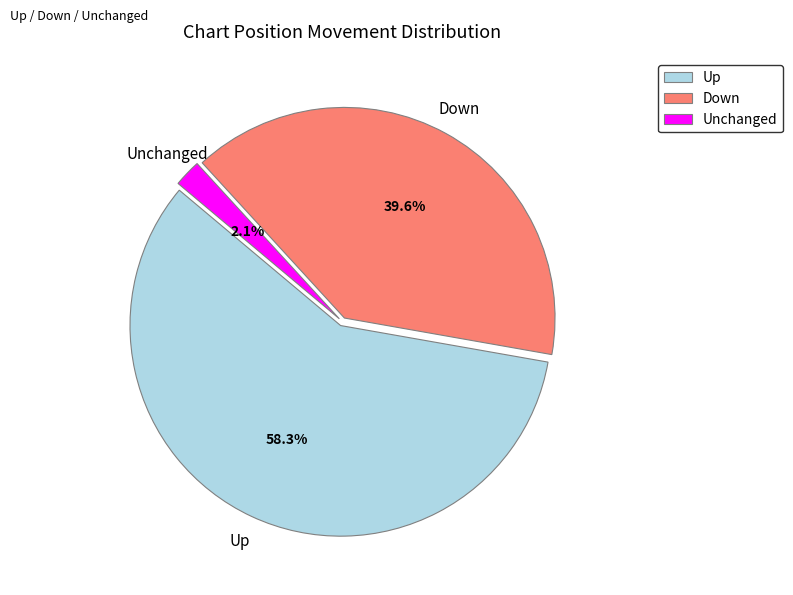

Does any single category account for the majority?

Yes